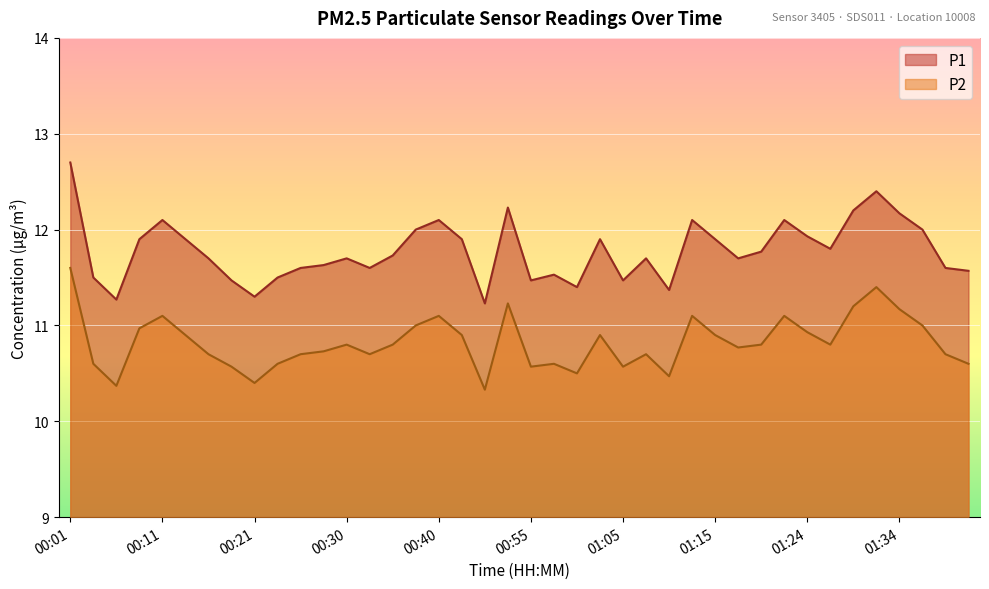

Reading right to left, transcribe all the data shown in this chart.

P1: 00:53=11.6	01:39=11.6	01:37=12.0	01:34=12.2	01:32=12.4	01:29=12.2	01:27=11.8	01:24=11.9	01:22=12.1	01:19=11.8	01:17=11.7	01:15=11.9	01:12=12.1	01:10=11.4	01:07=11.7	01:05=11.5	01:02=11.9	01:00=11.4	00:57=11.5	00:55=11.5	00:50=12.2	00:48=11.2	00:43=11.9	00:40=12.1	00:38=12.0	00:35=11.7	00:33=11.6	00:30=11.7	00:28=11.6	00:26=11.6	00:23=11.5	00:21=11.3	00:18=11.5	00:16=11.7	00:13=11.9	00:11=12.1	00:08=11.9	00:06=11.3	00:03=11.5	00:01=12.7
P2: 00:53=10.6	01:39=10.7	01:37=11.0	01:34=11.2	01:32=11.4	01:29=11.2	01:27=10.8	01:24=10.9	01:22=11.1	01:19=10.8	01:17=10.8	01:15=10.9	01:12=11.1	01:10=10.5	01:07=10.7	01:05=10.6	01:02=10.9	01:00=10.5	00:57=10.6	00:55=10.6	00:50=11.2	00:48=10.3	00:43=10.9	00:40=11.1	00:38=11.0	00:35=10.8	00:33=10.7	00:30=10.8	00:28=10.7	00:26=10.7	00:23=10.6	00:21=10.4	00:18=10.6	00:16=10.7	00:13=10.9	00:11=11.1	00:08=11.0	00:06=10.4	00:03=10.6	00:01=11.6